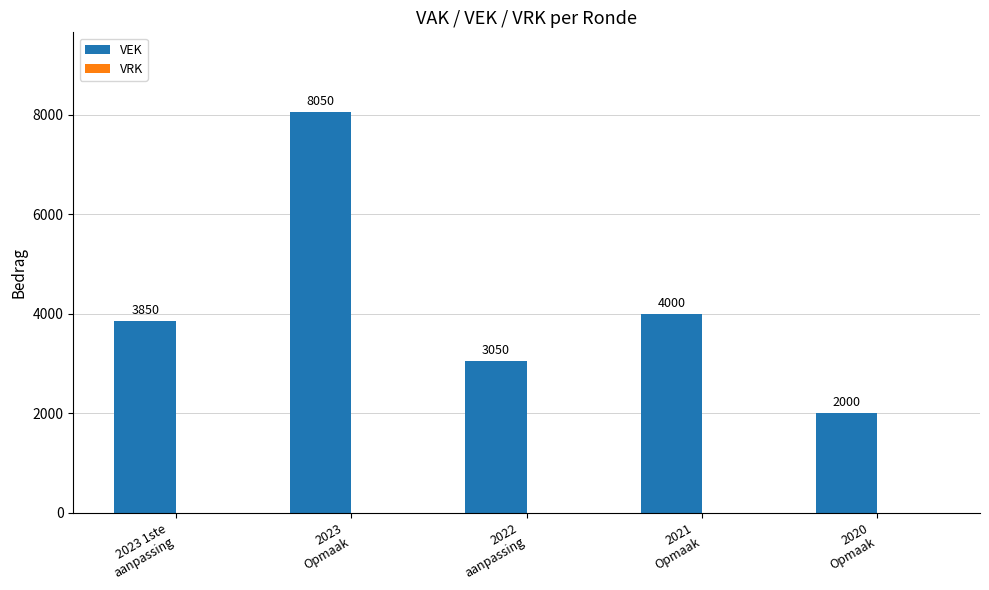

What is the maximum value shown in the chart?

8050